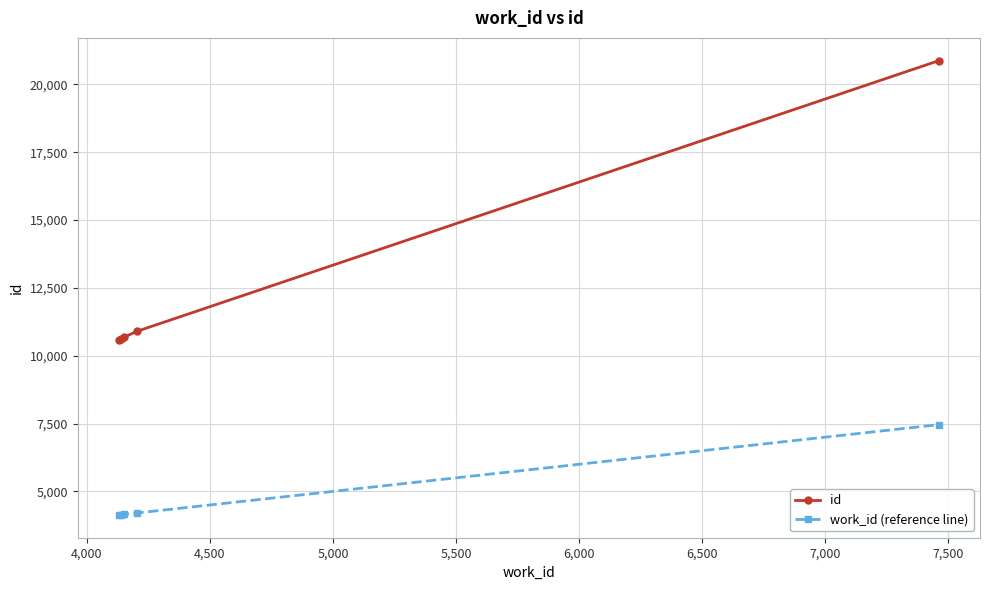

What is the maximum value for work_id (reference line)?

7462